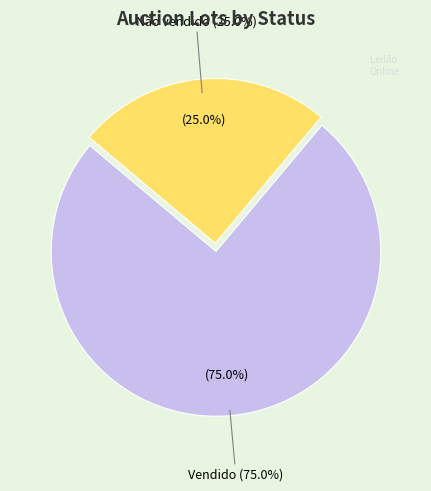

Which category has the smallest portion of the pie?

Não vendido